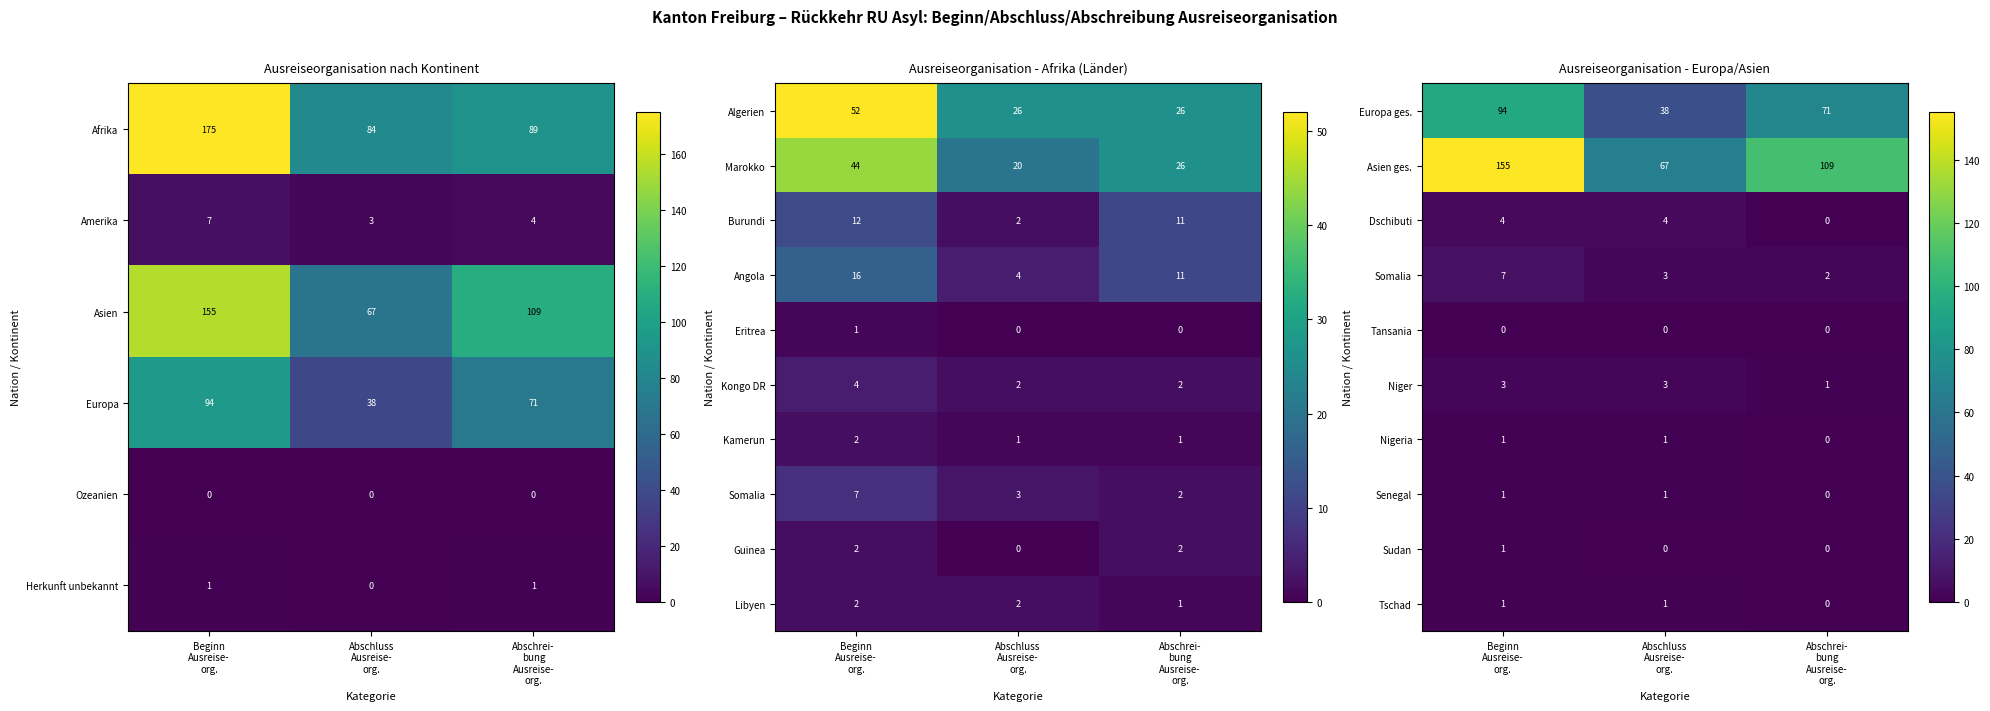

What is the difference between the second highest and minimum values in the Europa ges. series?

33